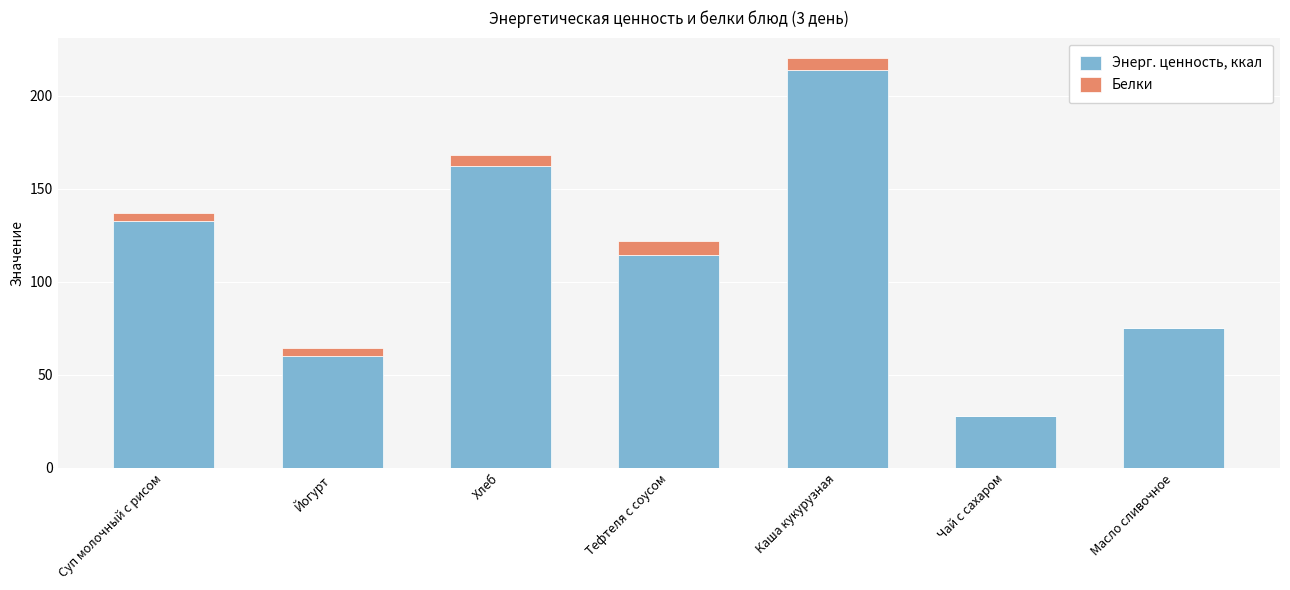

What is the highest value of the Энерг. ценность, ккал series?

213.6